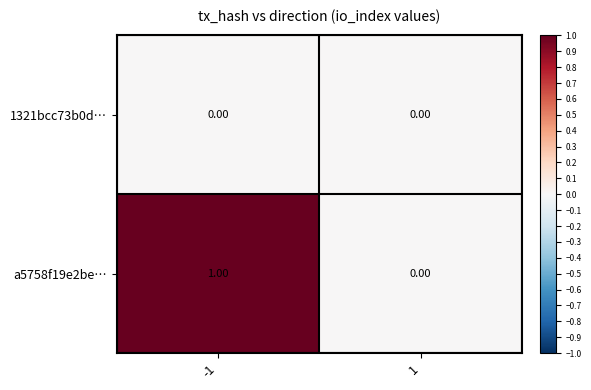

Is the value of a5758f19e2be… at -1 greater than the value of 1321bcc73b0d… at -1?

Yes